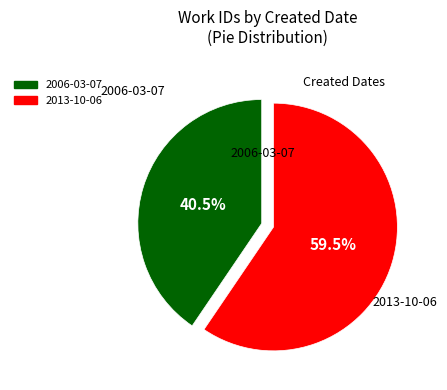

How many slices are in this pie chart?

2